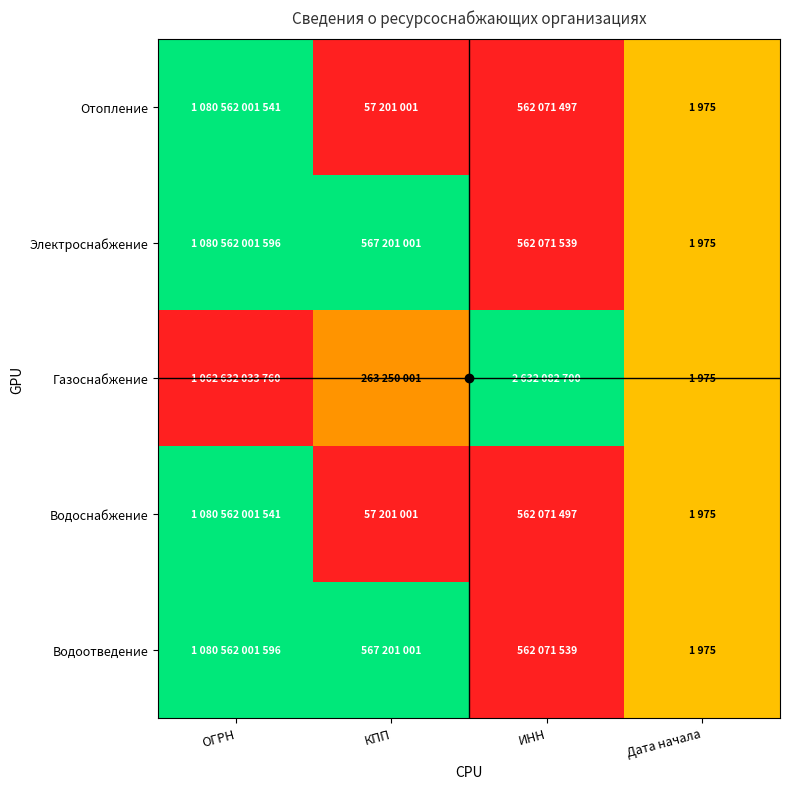

At which category does the chart reach its peak across all series?

ОГРН